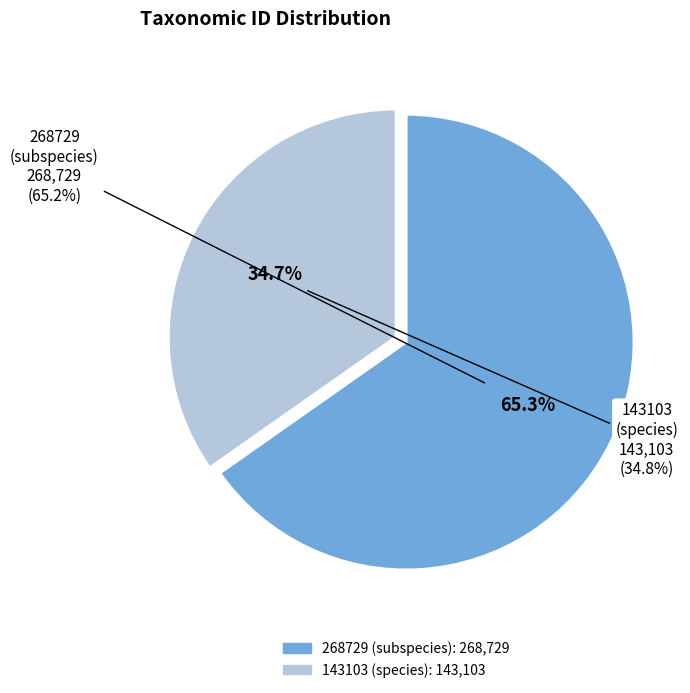

Count the number of slices in the pie.

2